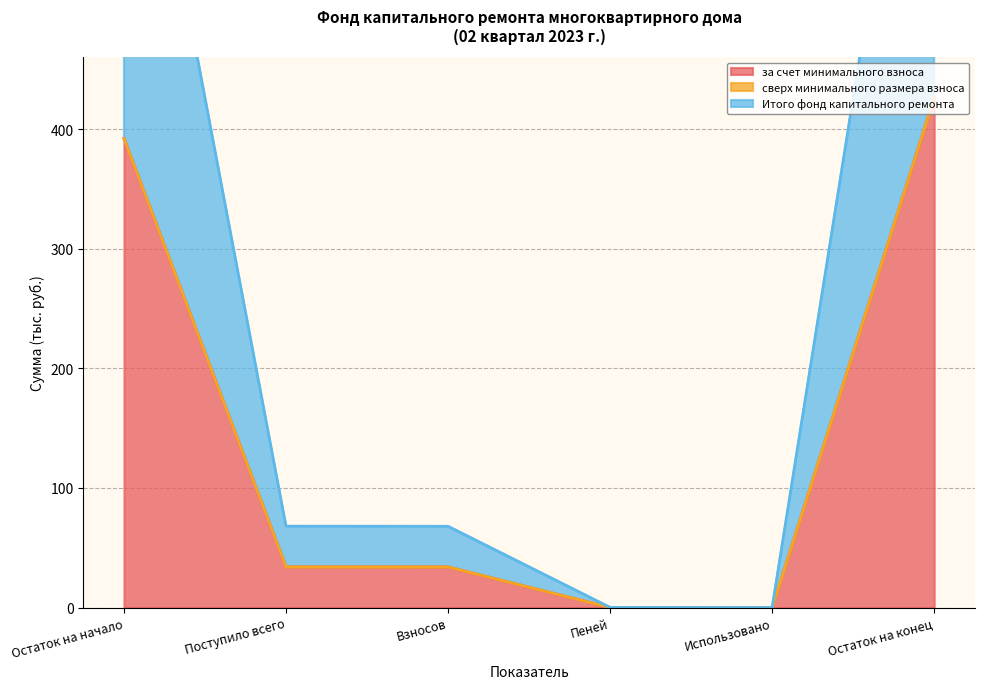

What is the label of the 1st point from the left?

Остаток на начало